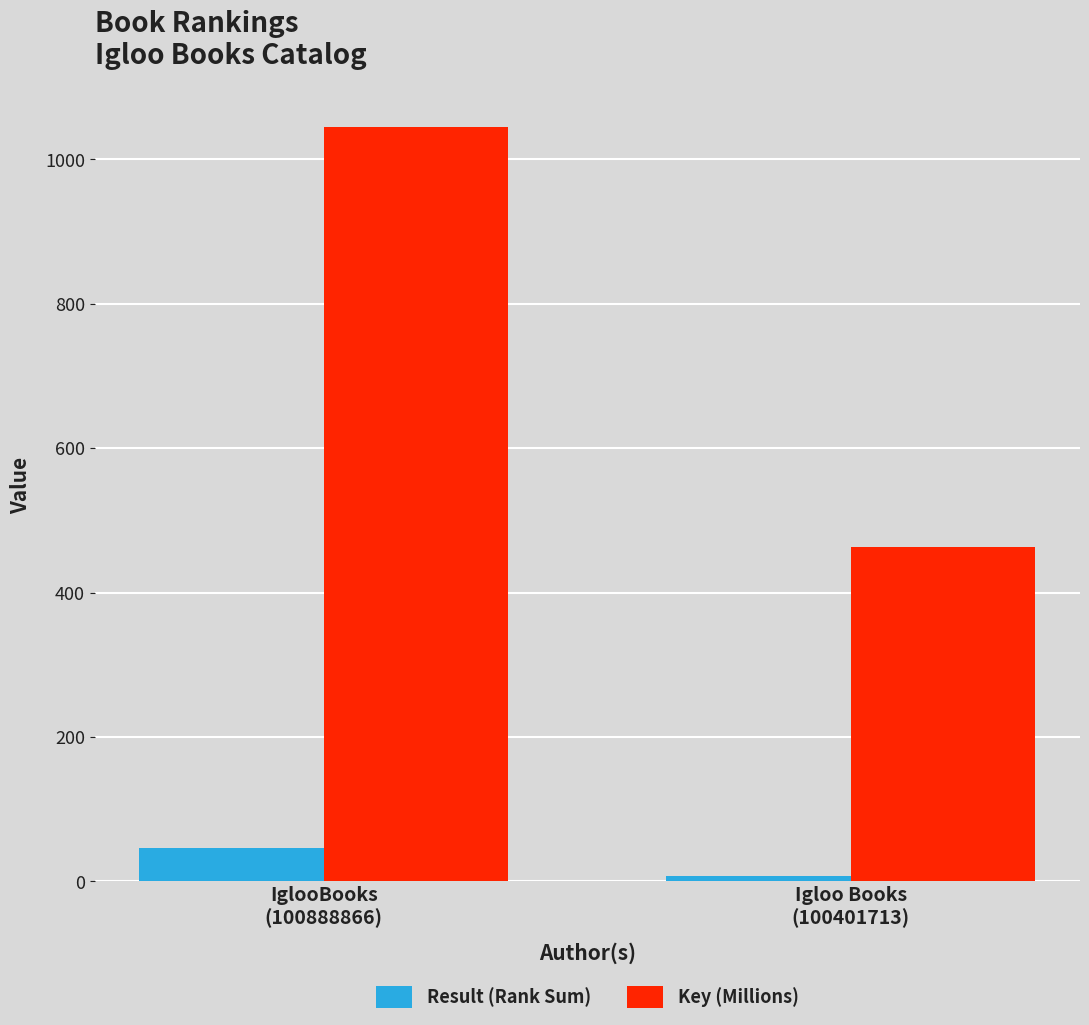

Which series changed the most between IglooBooks
(100888866) and Igloo Books
(100401713)?

Key (Millions)